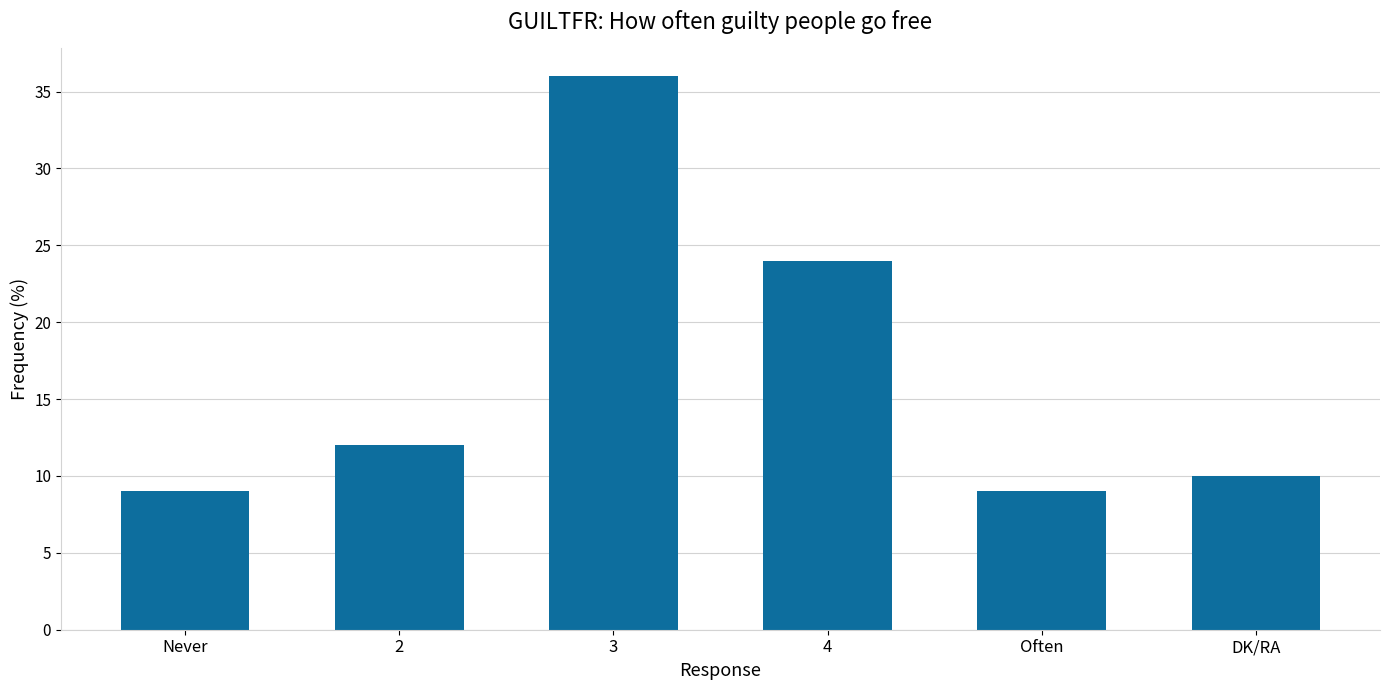

Reading left to right, extract all data points from this chart.

9	12	36	24	9	10